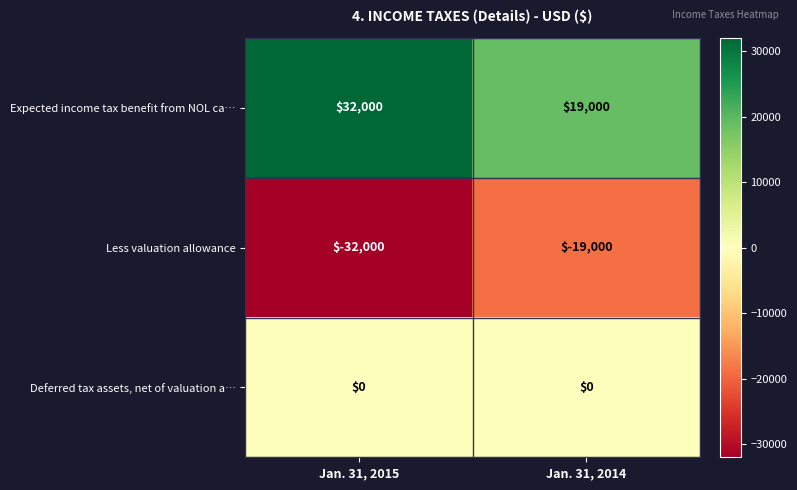

The value of Less valuation allowance at Jan. 31, 2014 is -7771. True or false?

False